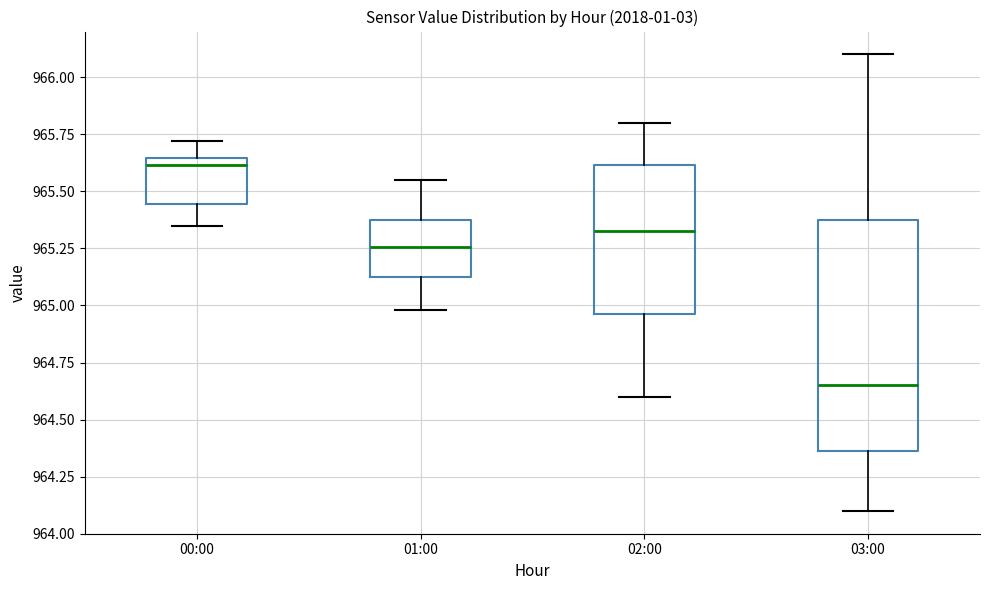

Reading left to right, read every box against the y-axis: the position of its median line, the range the box covers, and the ends of its whiskers. The values are not printed on the chart, so give them approximately, as read against the axis.

00:00: median 965.60, box 965.45 to 965.65, whiskers 965.35 to 965.70
01:00: median 965.25, box 965.15 to 965.35, whiskers 965.00 to 965.55
02:00: median 965.35, box 964.95 to 965.60, whiskers 964.60 to 965.80
03:00: median 964.65, box 964.35 to 965.40, whiskers 964.10 to 966.10